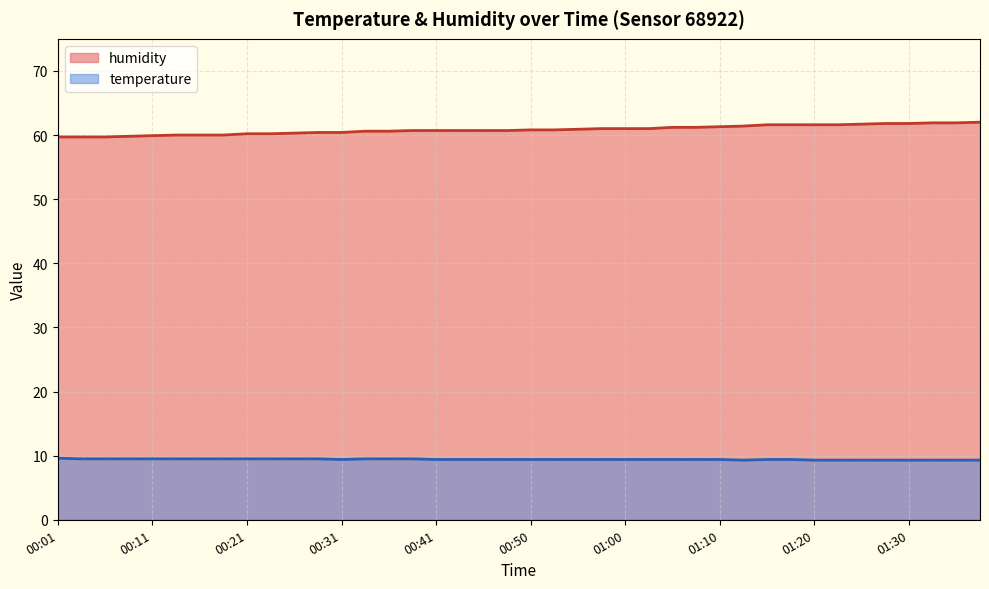

Which has a higher value, 00:11 or 01:30?

00:11